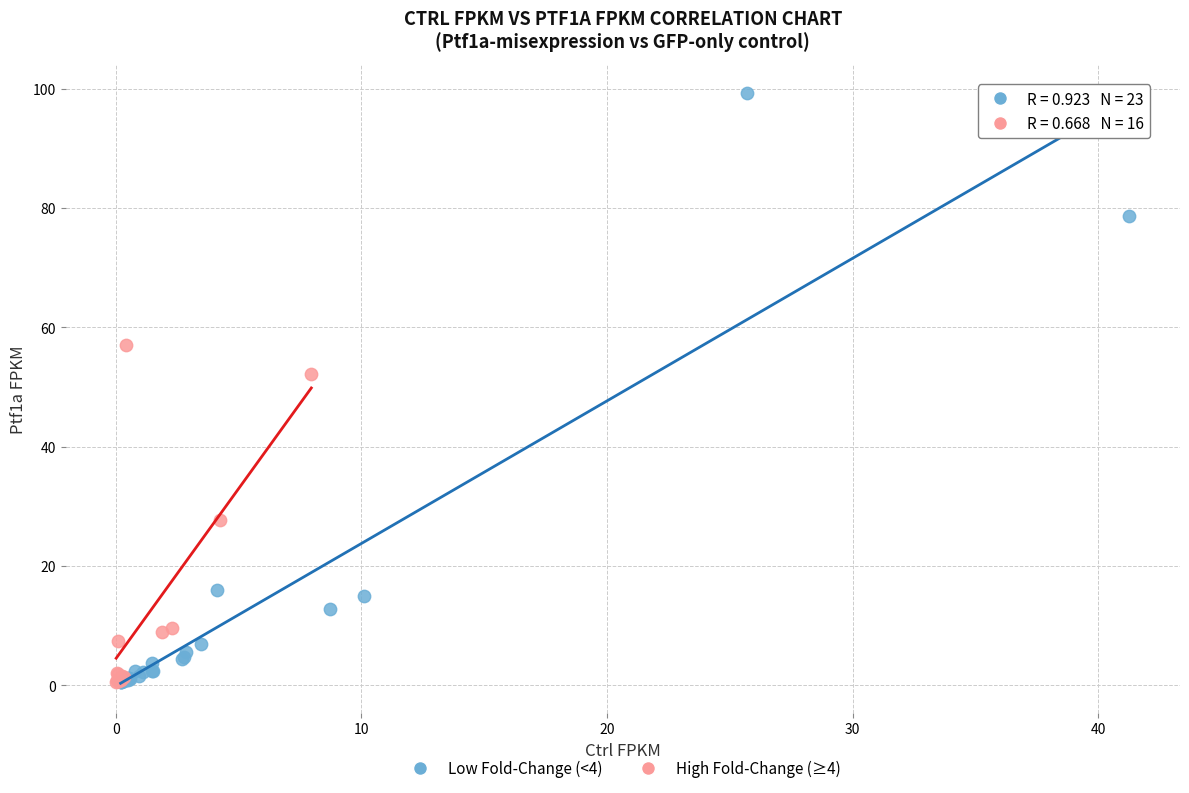

Which series has the largest Y range (max minus min)?

Low Fold-Change (<4)